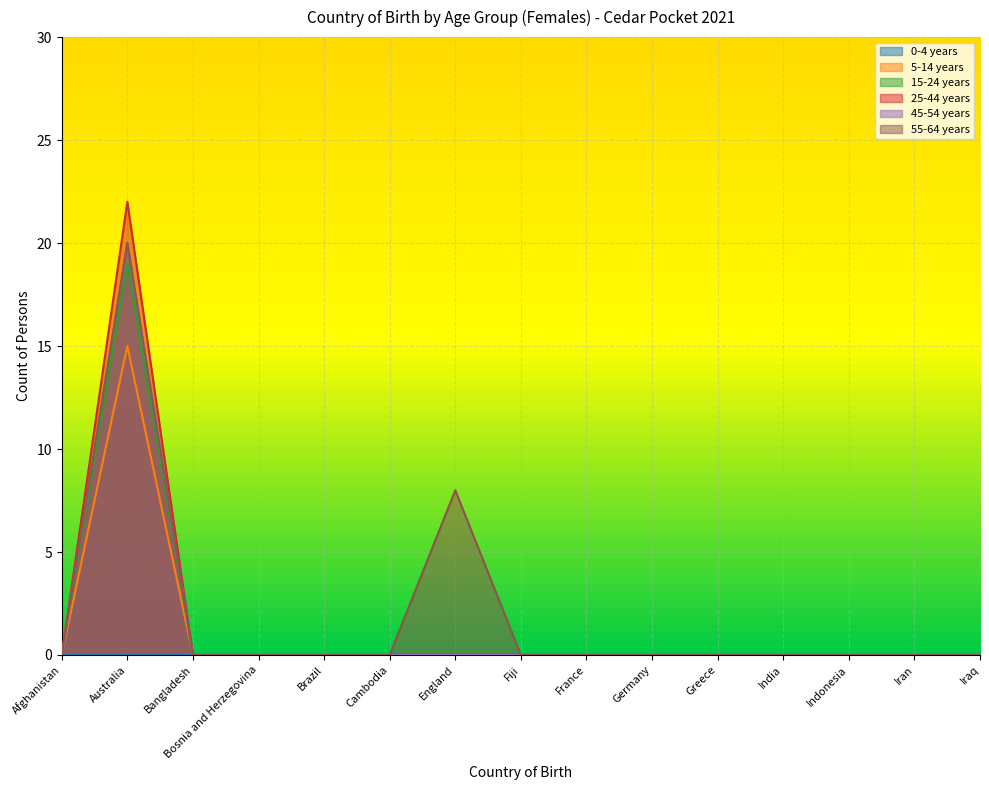

Is the value of 55-64 years at Indonesia greater than the value of 45-54 years at Australia?

No